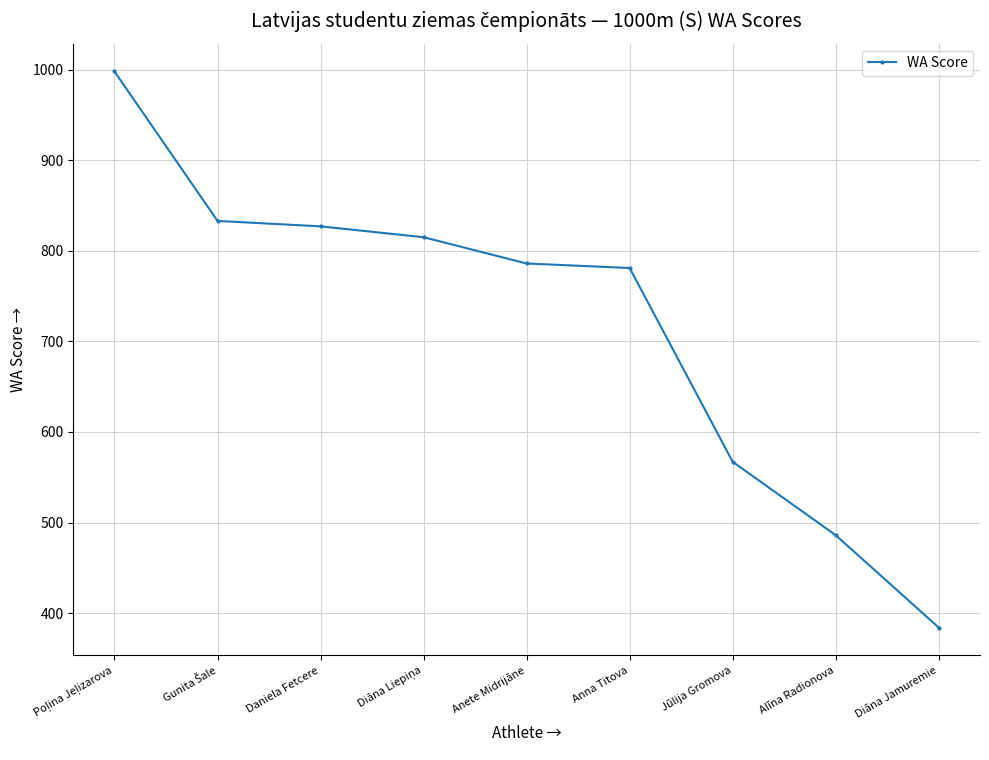

What is the sum of the values at Anna Titova and Anete Midrijāne?

1567